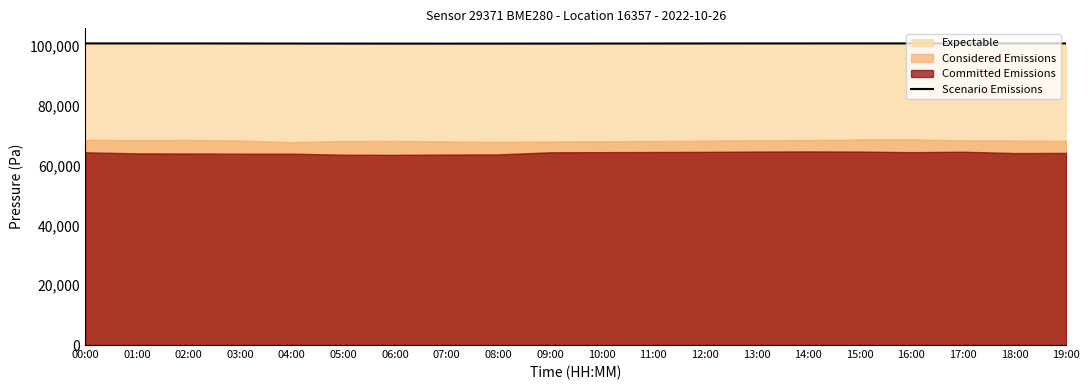

How many lines are shown in the chart?

1